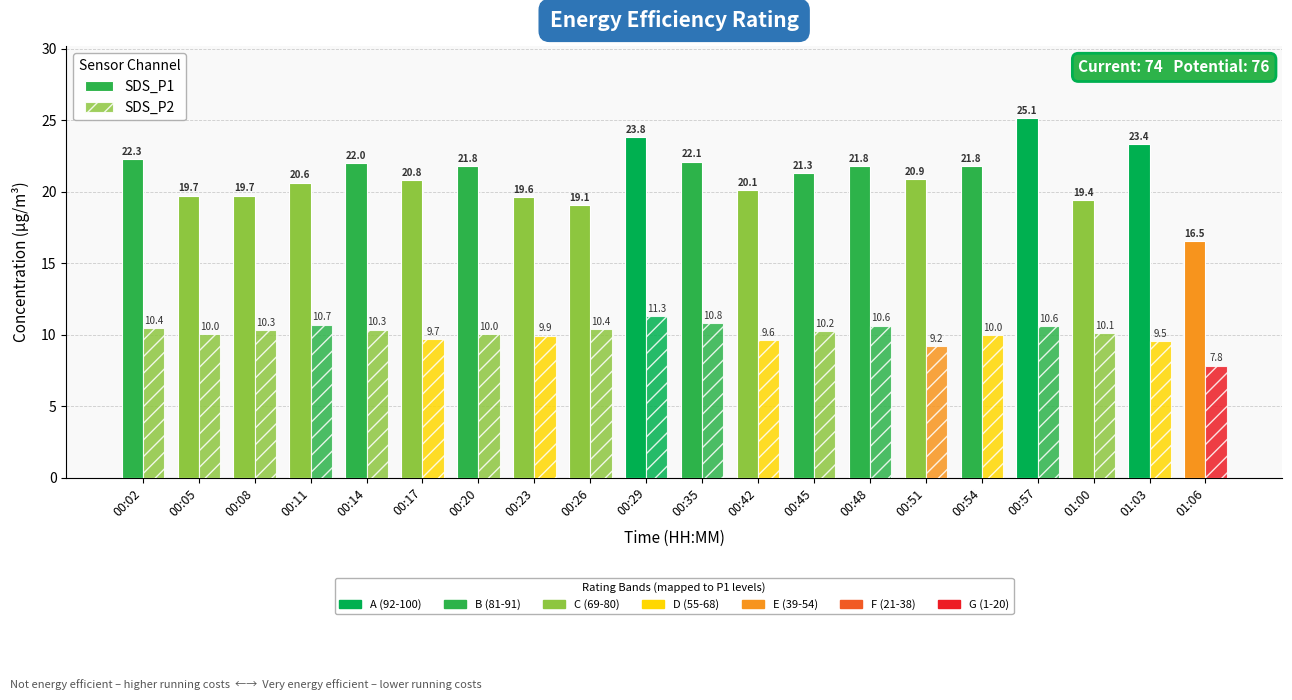

How many bars are there in each group?

2